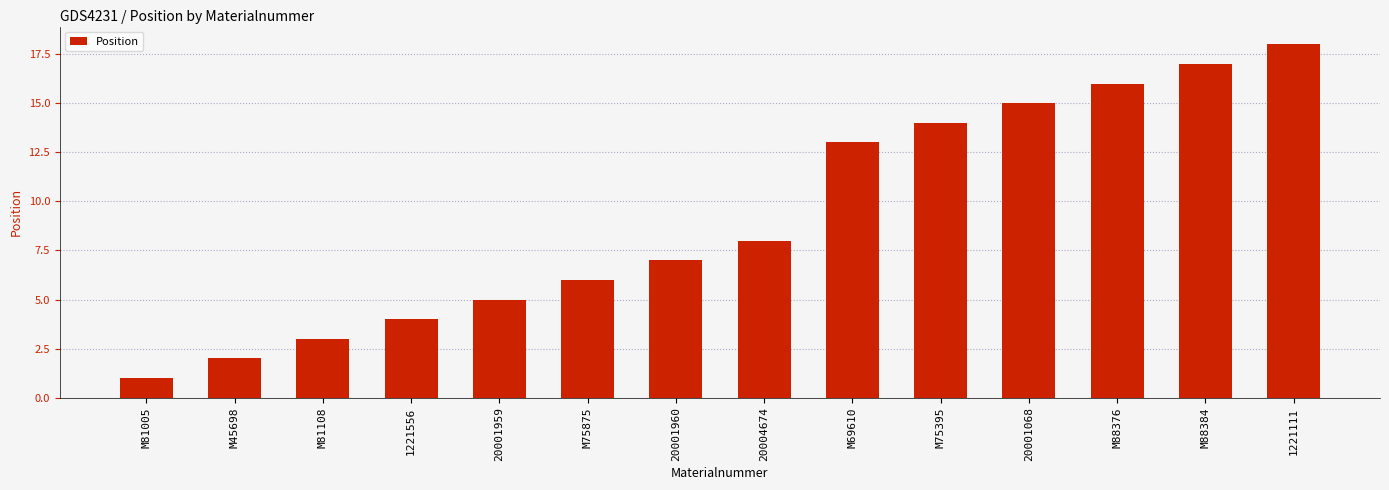

What is the sum of the values at M69610 and 20001959?

18